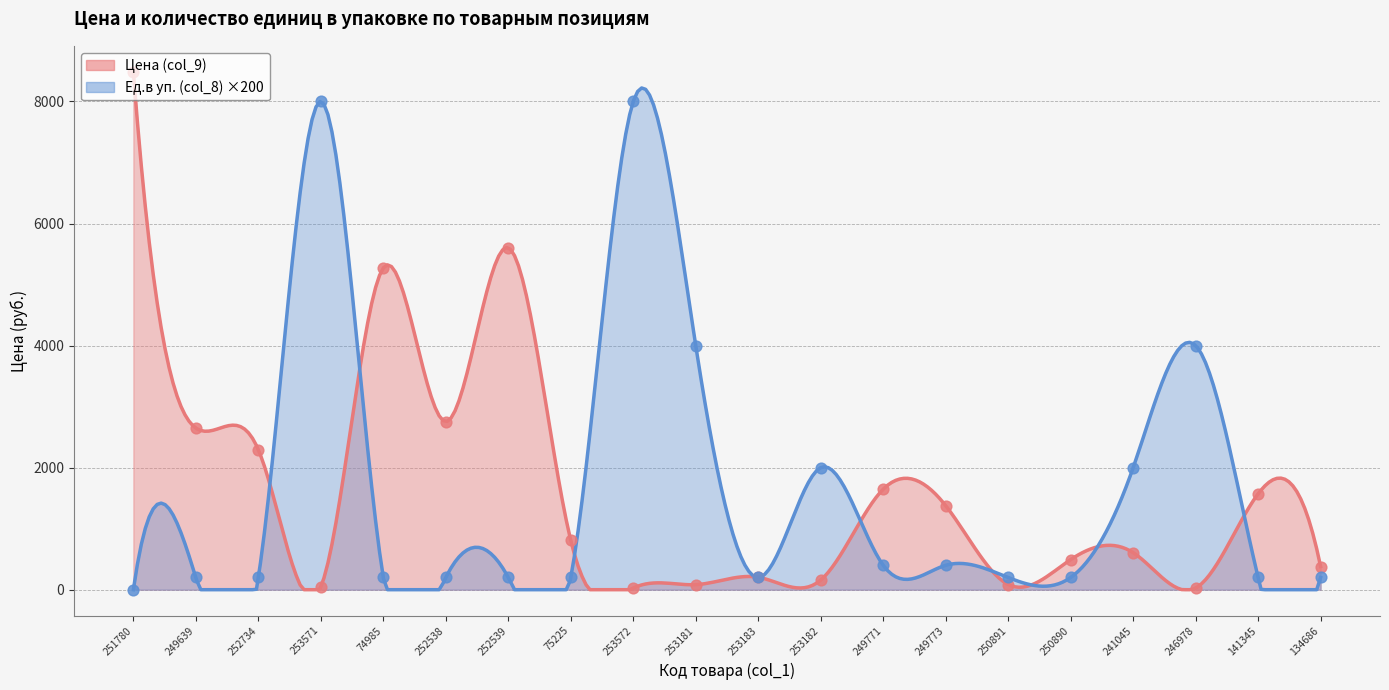

Which series has the widest spread of Y values?

Цена (col_9)